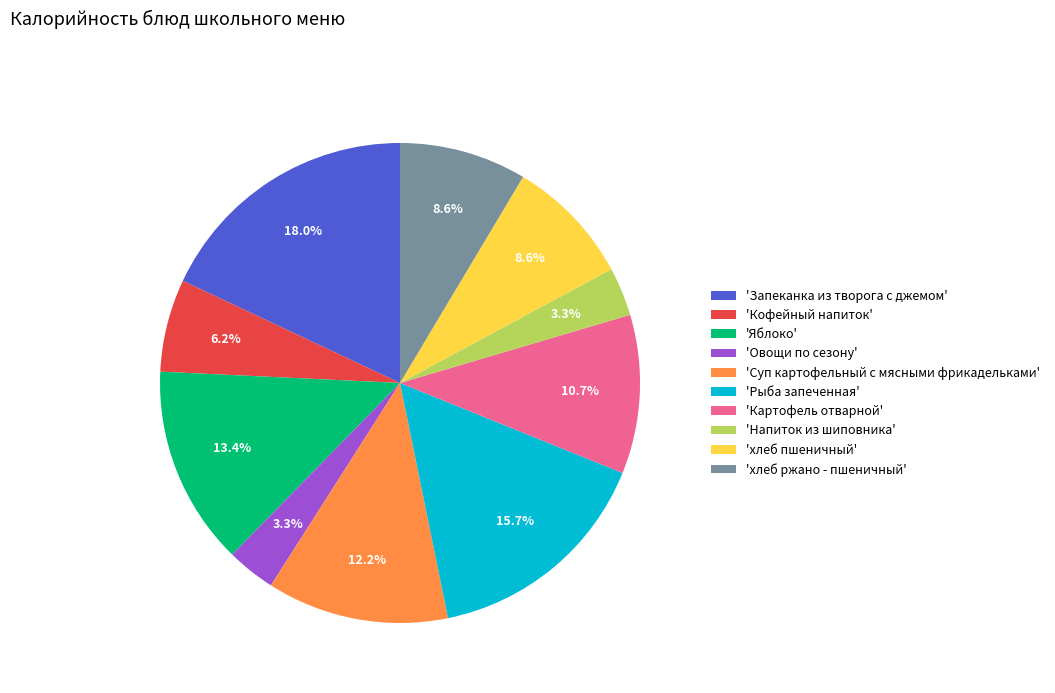

Does any single category account for the majority?

No